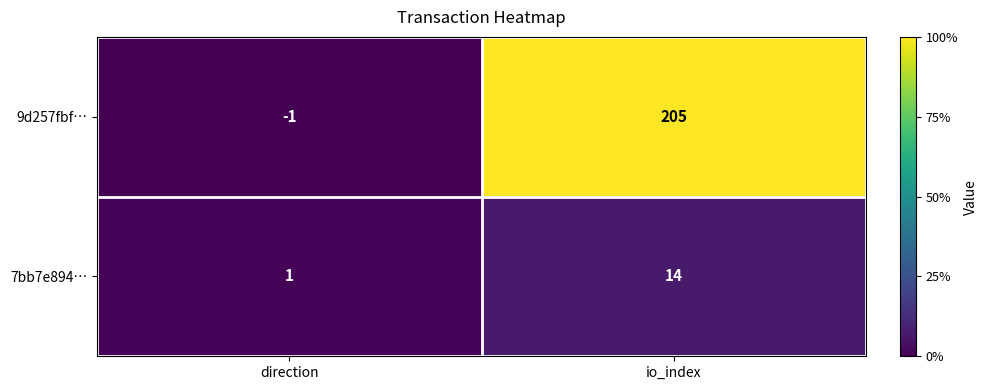

Rank the series by their maximum value, from lowest to highest.

7bb7e894…, 9d257fbf…